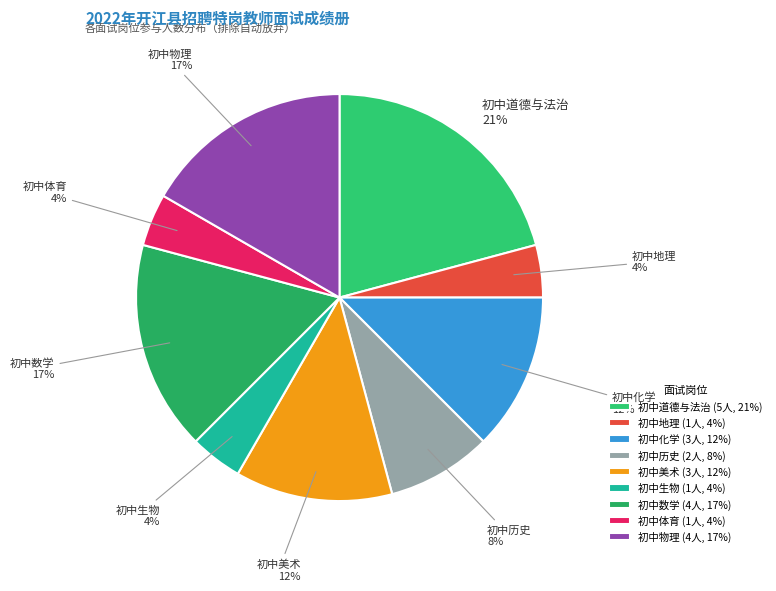

To the nearest percent, what is the difference between the 初中生物 and 初中化学 slice percentages?

8%